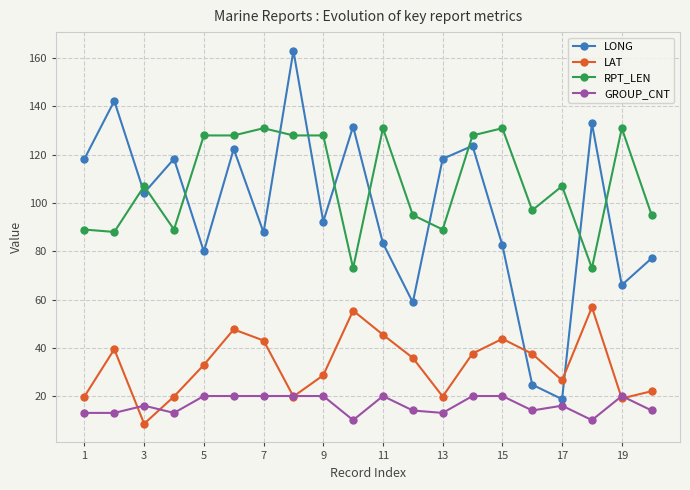

What is the minimum value for RPT_LEN?

73.0